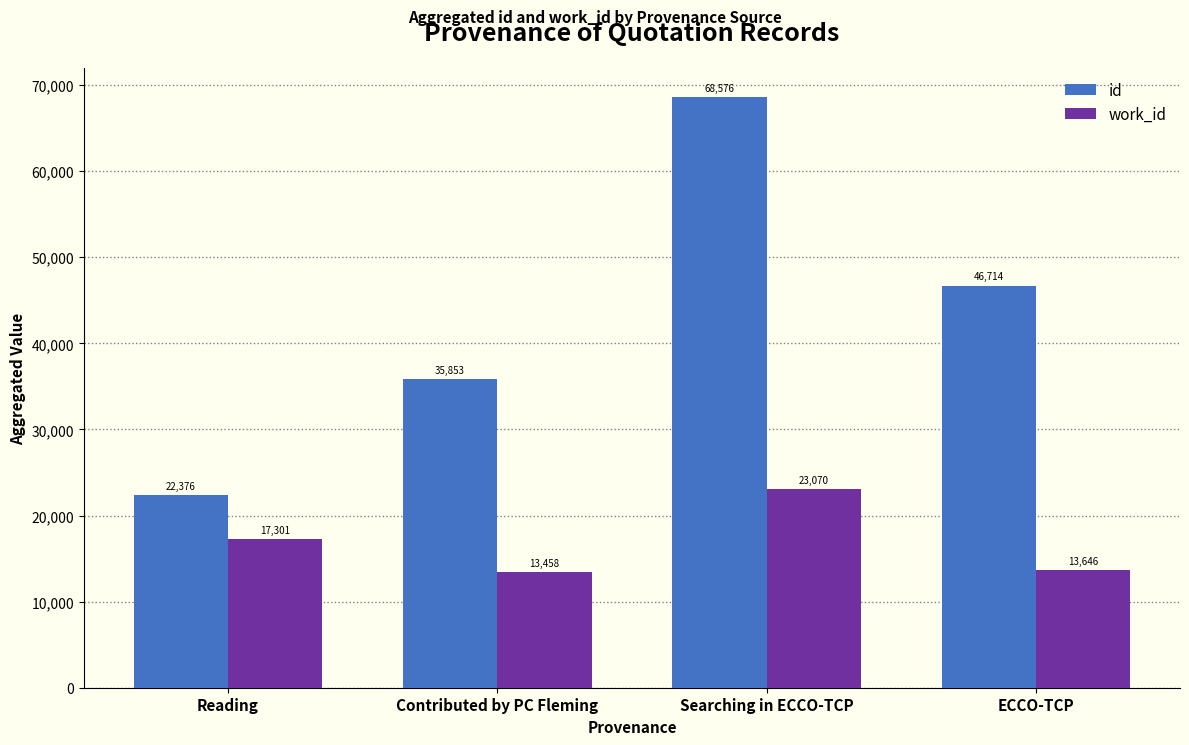

Are the bars grouped side by side (vs. stacked)?

Yes